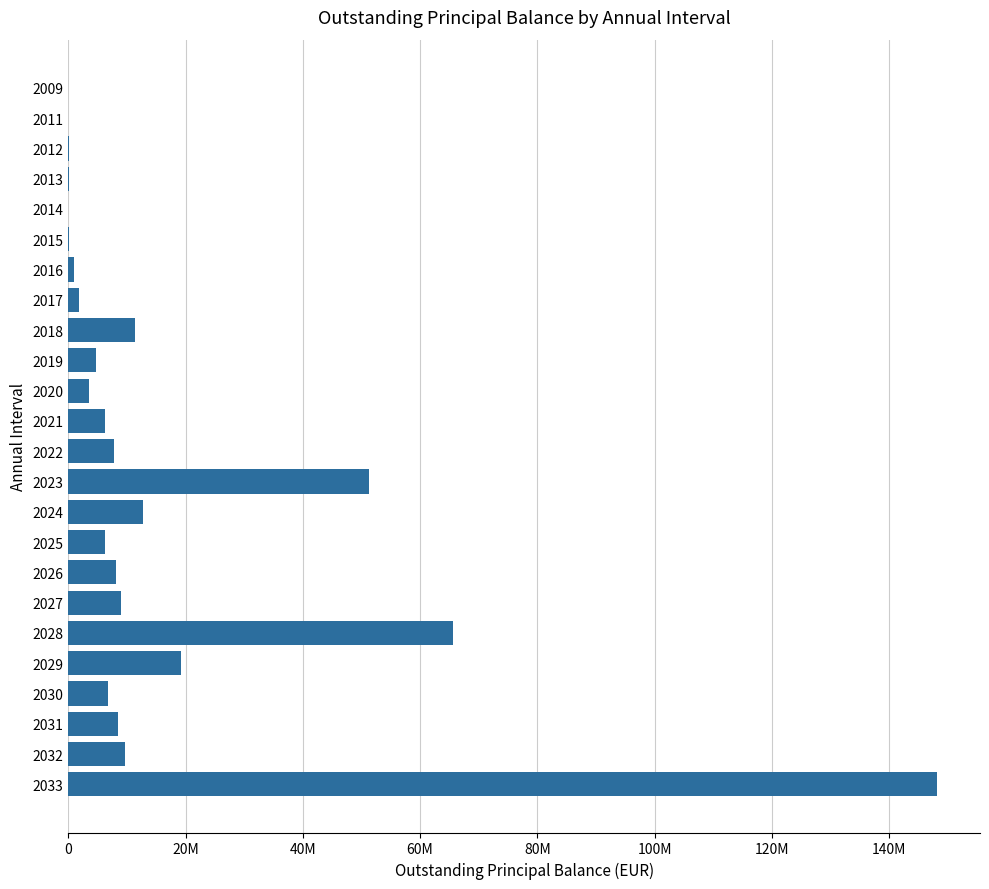

Where is the data nearest to the value 74056625?

2028